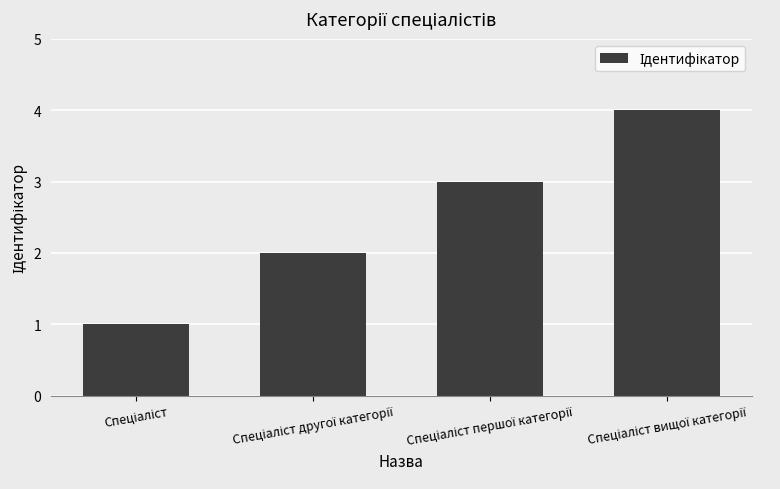

What is the difference between the maximum and minimum values?

3